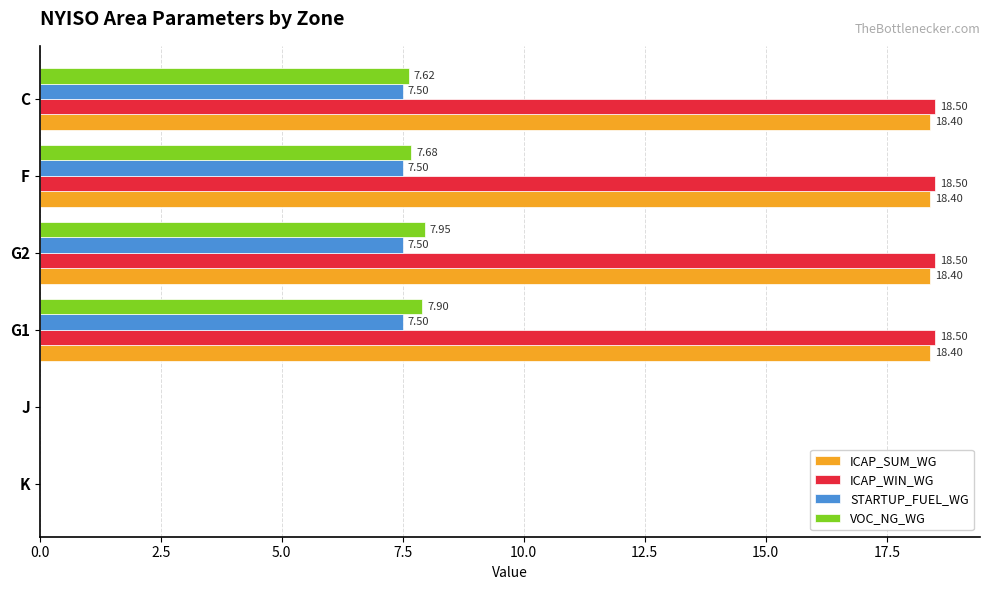

What is the total value across all series at G1?

52.3